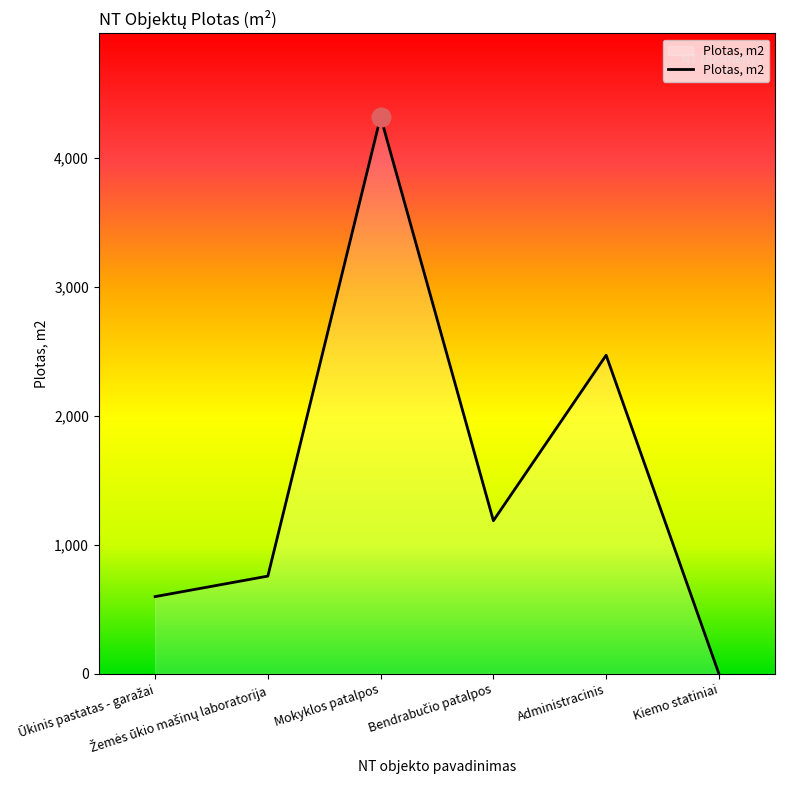

What is the greatest value displayed?

4317.2